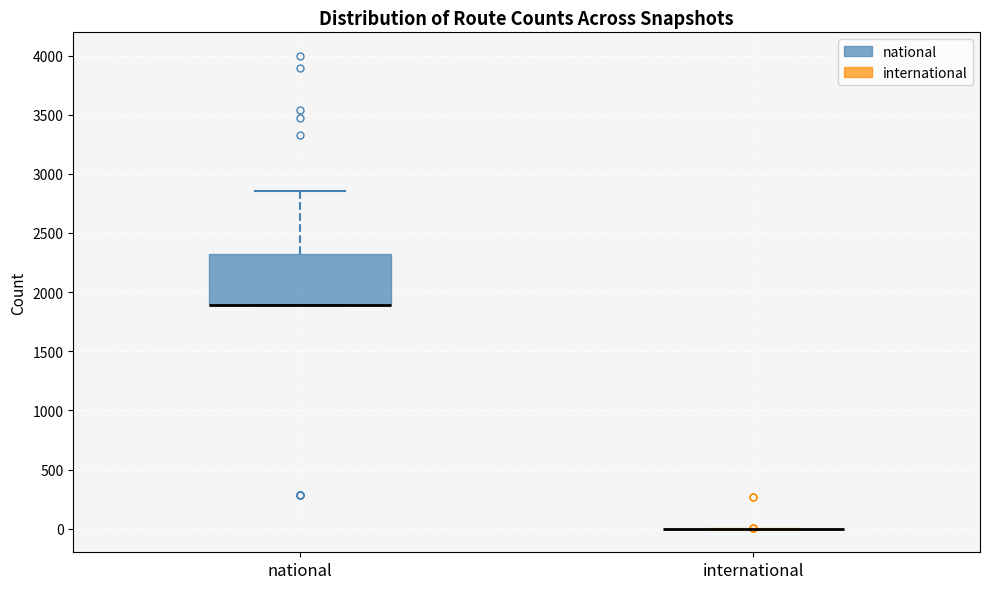

Reading left to right, transcribe this box plot: for each box, give where its median line is, the range the box spans, and where its two whiskers end, as read against the y-axis. The values are not printed on the chart, so give them approximately, as read against the axis.

national: median 1900 (drawn on the box's lower edge), box 1900 to 2300, whiskers 1900 to 2850
international: box collapsed to a line at 0, whiskers 0 to 0